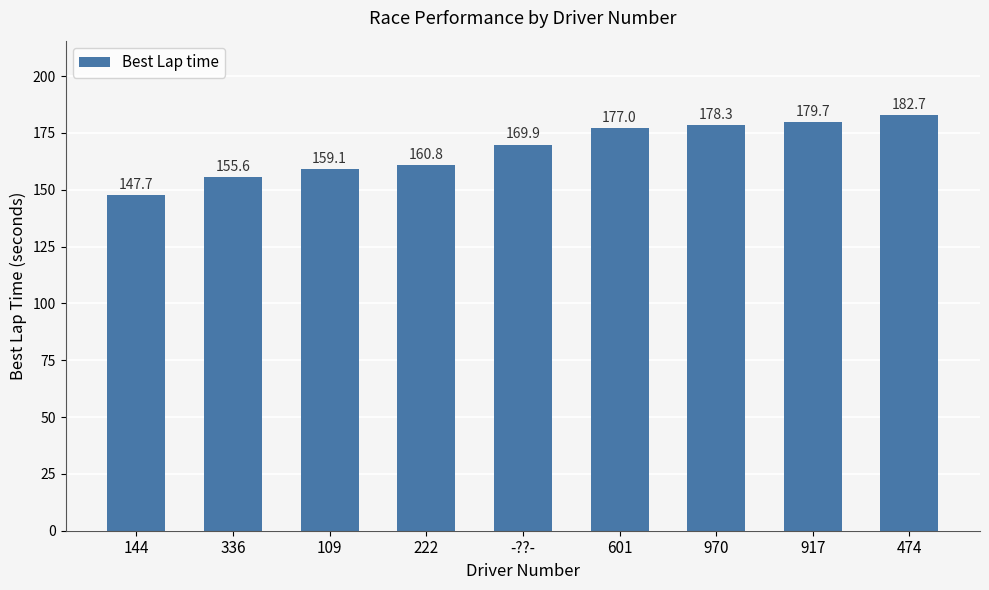

Are the bars horizontal?

No